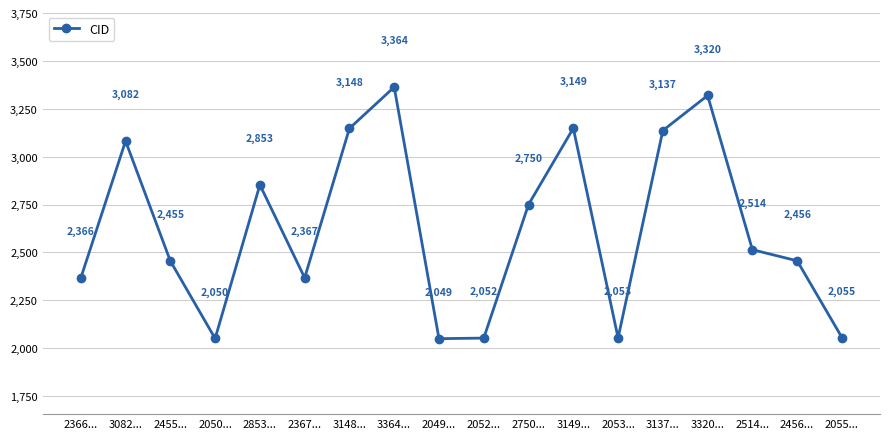

Reading right to left, transcribe all the data shown in this chart.

2055...=2055	2456...=2456	2514...=2514	3320...=3320	3137...=3137	2053...=2053	3149...=3149	2750...=2750	2052...=2052	2049...=2049	3364...=3364	3148...=3148	2367...=2367	2853...=2853	2050...=2050	2455...=2455	3082...=3082	2366...=2366